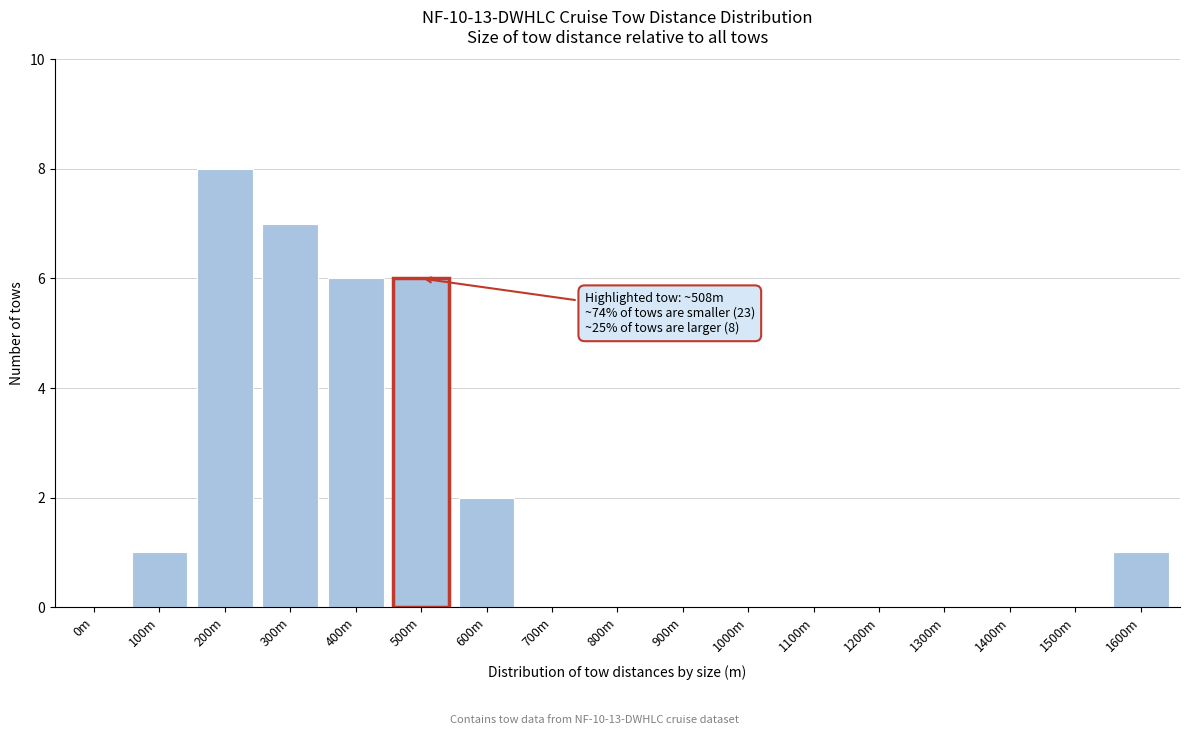

Reading left to right, transcribe all the data shown in this chart.

0m=0	100m=1	200m=8	300m=7	400m=6	500m=6	600m=2	700m=0	800m=0	900m=0	1000m=0	1100m=0	1200m=0	1300m=0	1400m=0	1500m=0	1600m=1